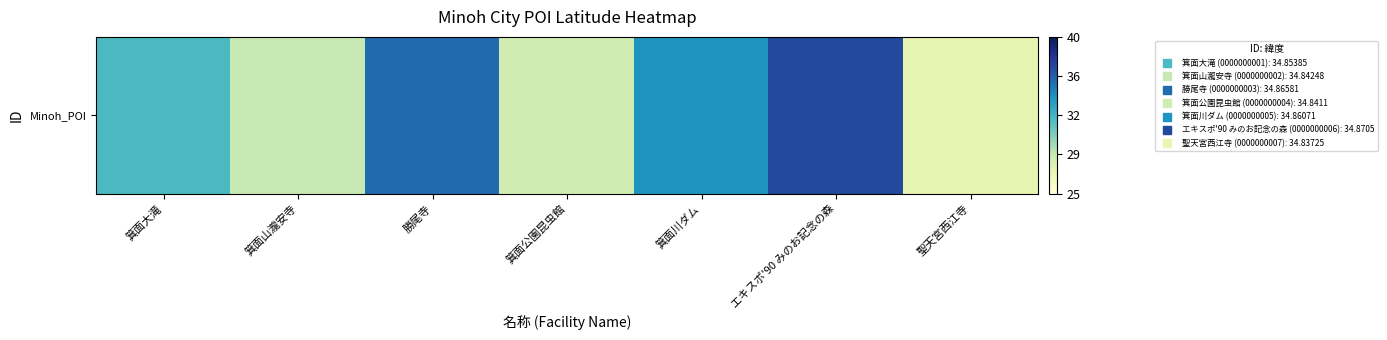

Reading left to right, transcribe all the data shown in this chart.

箕面大滝=34.9	箕面山瀧安寺=34.8	勝尾寺=34.9	箕面公園昆虫館=34.8	箕面川ダム=34.9	エキスポ'90 みのお記念の森=34.9	聖天宮西江寺=34.8